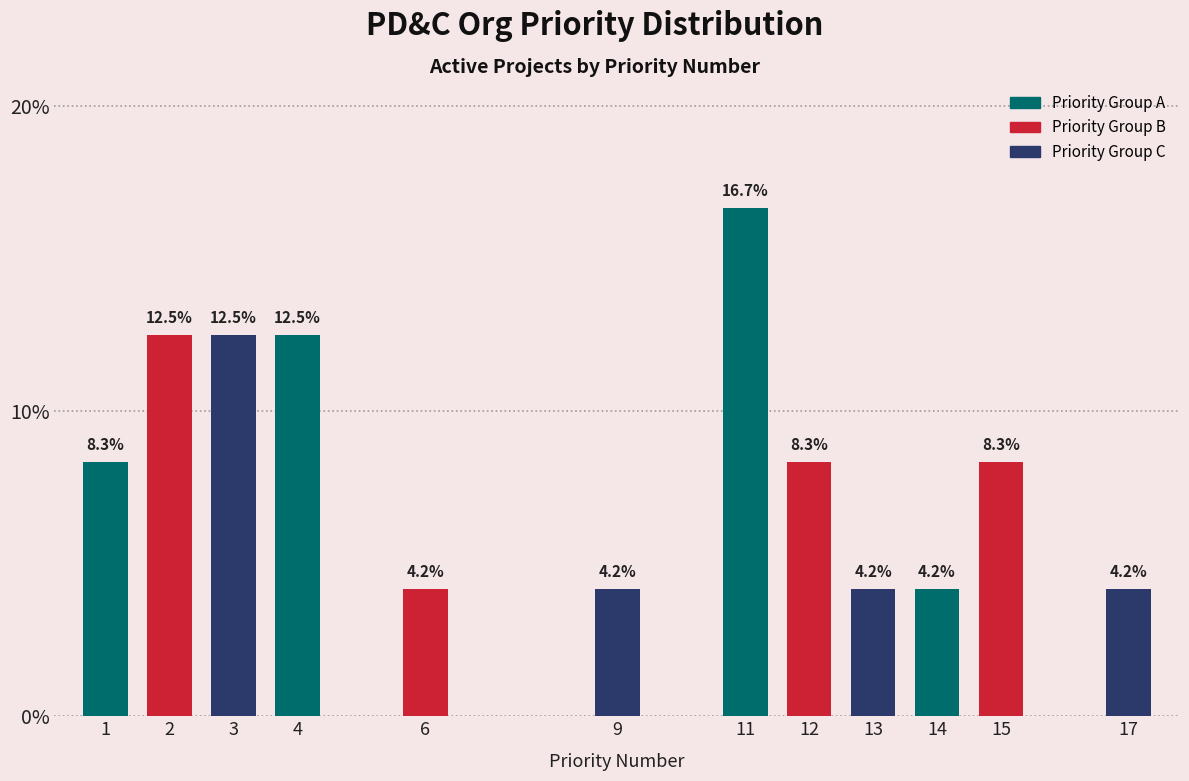

Reading left to right, transcribe all the data shown in this chart.

1=8.3	2=12.5	3=12.5	4=12.5	6=4.2	9=4.2	11=16.7	12=8.3	13=4.2	14=4.2	15=8.3	17=4.2